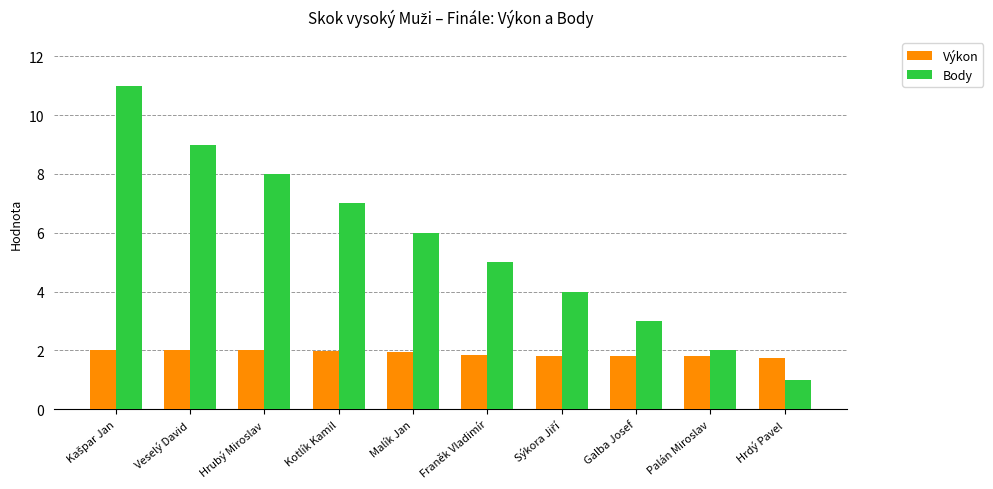

What is the sum of the Body values at Galba Josef and Kotlík Kamil?

10.0